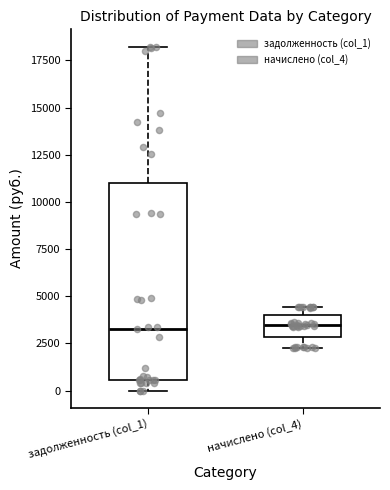

Reading left to right, transcribe this box plot: for each box, give where its median line is, the range the box spans, and where its two whiskers end, as read against the y-axis. The values are not printed on the chart, so give them approximately, as read against the axis.

задолженность (col_1): median 3500, box 500 to 11000, whiskers 0 to 18000
начислено (col_4): median 3500, box 3000 to 4000, whiskers 2500 to 4500